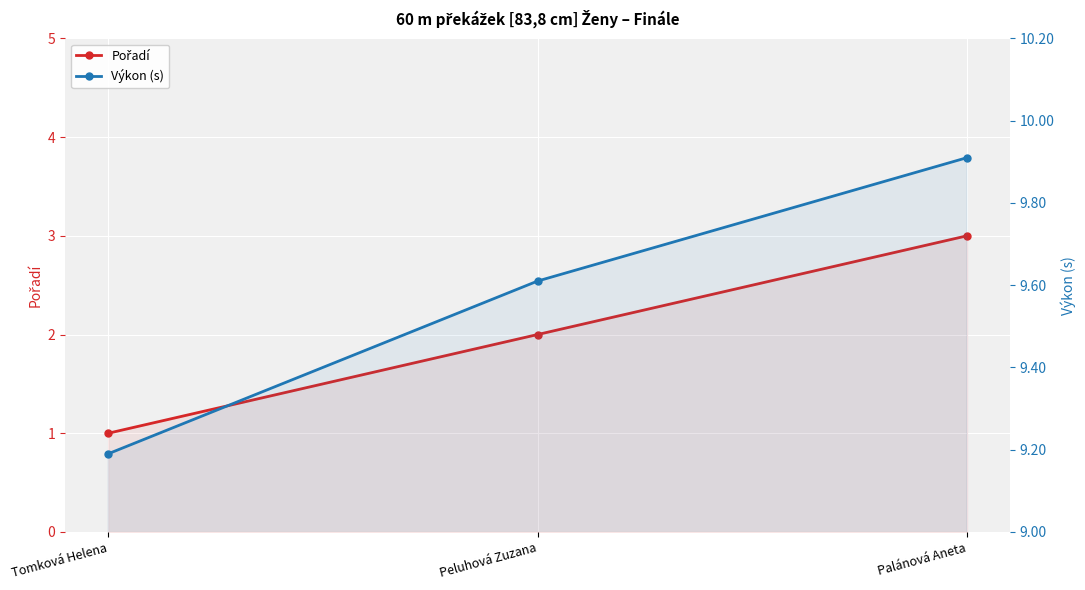

Reading right to left, transcribe all the data shown in this chart.

Pořadí: Palánová Aneta=3.0	Peluhová Zuzana=2.0	Tomková Helena=1.0
Výkon (s): Palánová Aneta=9.9	Peluhová Zuzana=9.6	Tomková Helena=9.2